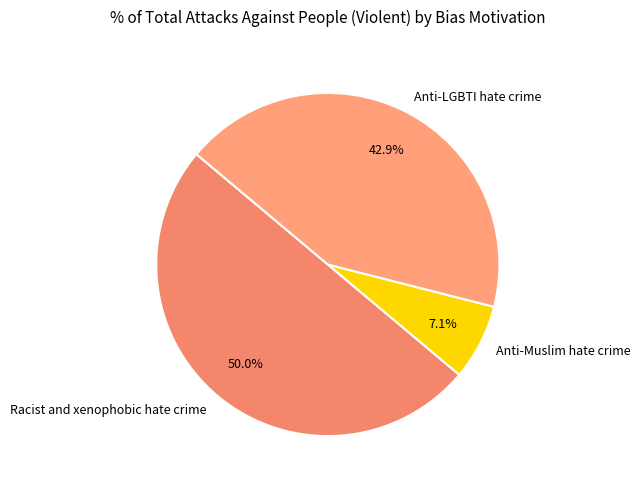

Rank the categories by value from lowest to highest.

Anti-Muslim hate crime, Anti-LGBTI hate crime, Racist and xenophobic hate crime